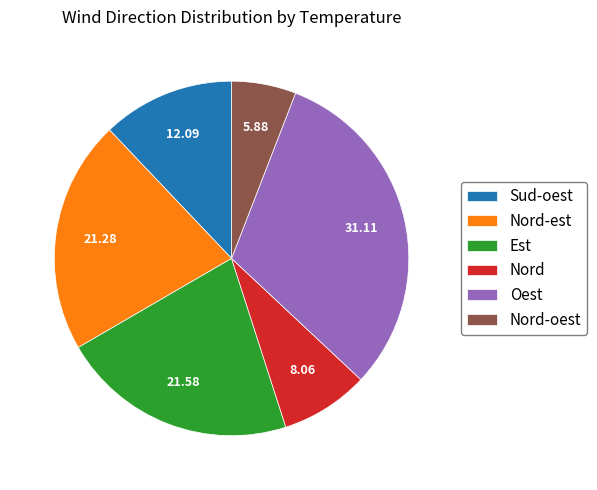

Count the number of slices in the pie.

6